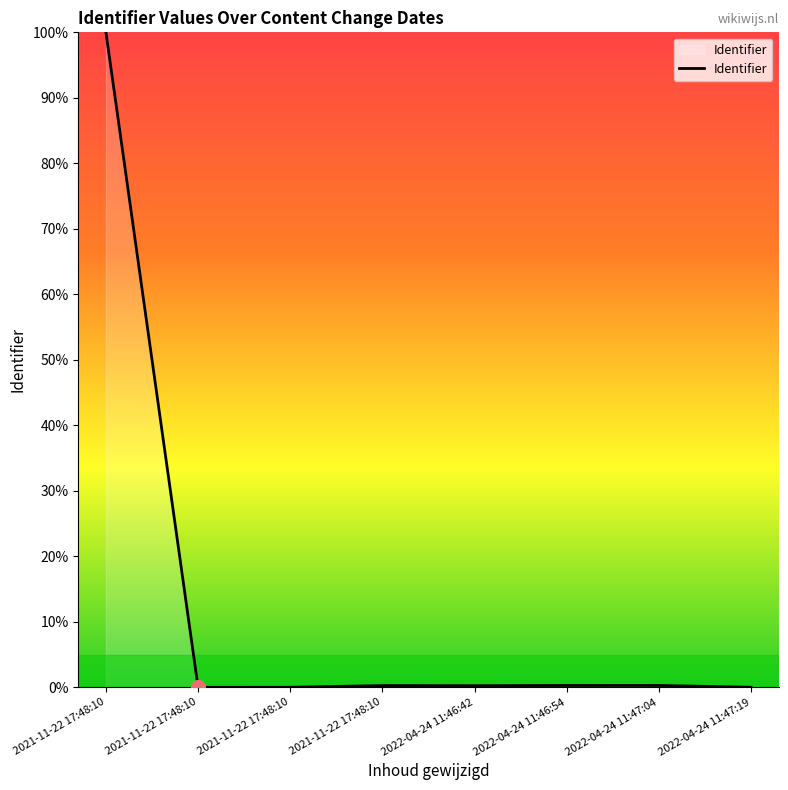

How many points are higher than both their immediate neighbors (excluding endpoints)?

2